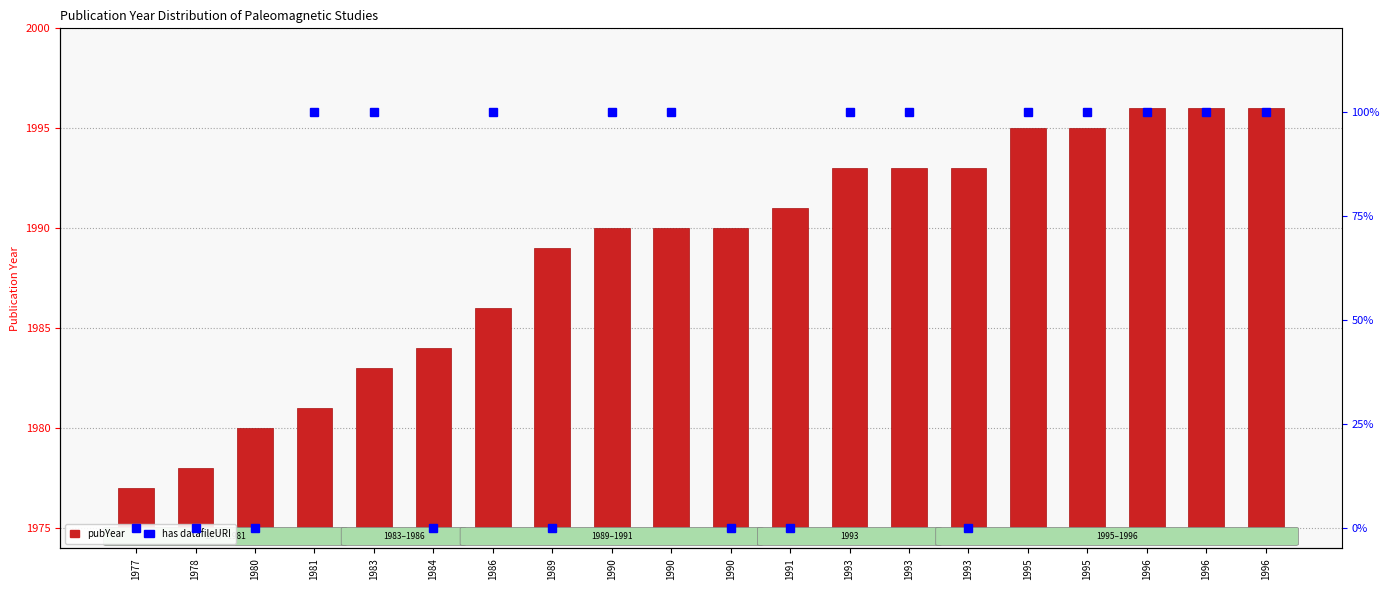

List the series in order of their peak value, highest first.

has datafileURI, pubYear